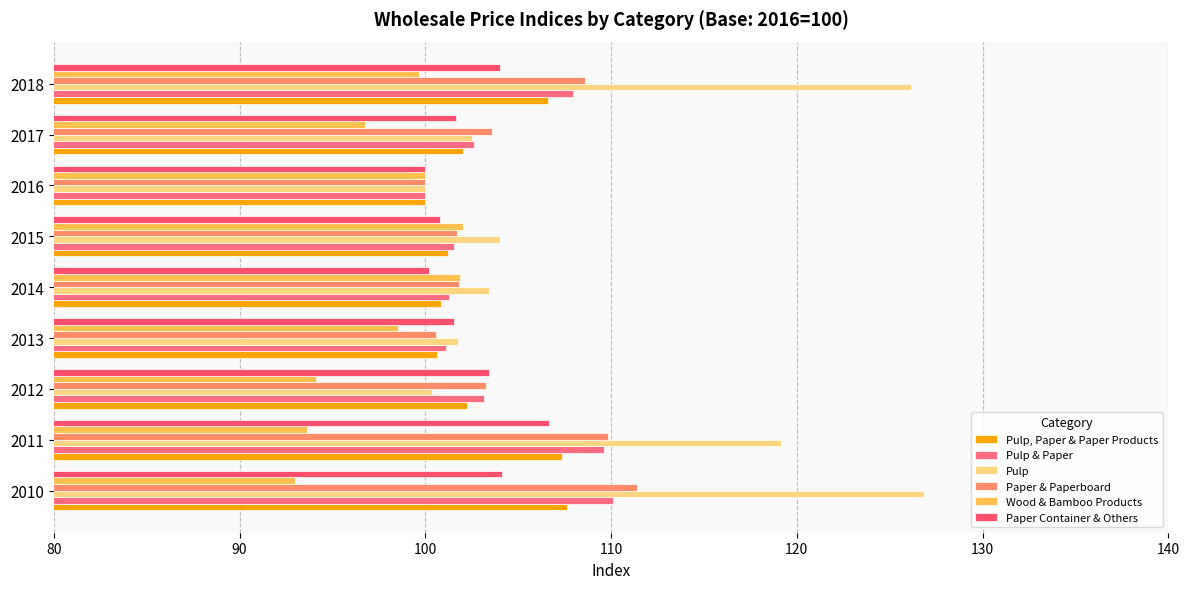

What is the value of the Paper & Paperboard bar at the 2nd from the left?

109.8